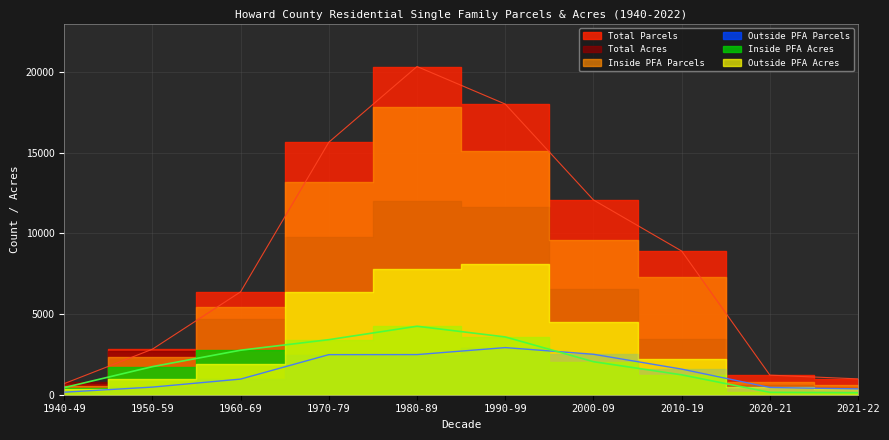

At how many categories does at least one series exceed 1040?

8